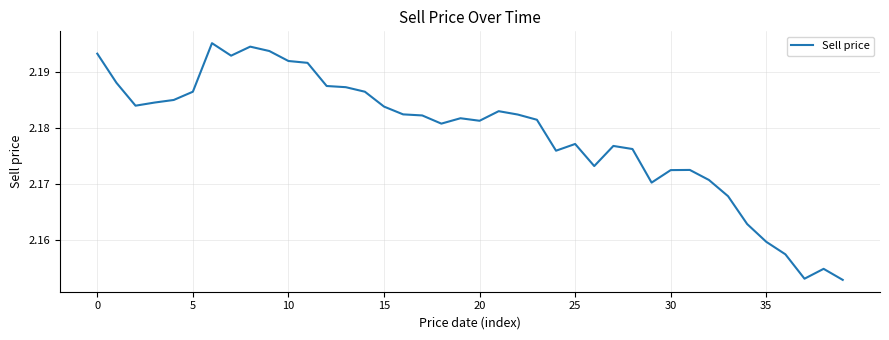

Approximately how many times larger is the value at 5 compared to 35?

1.0